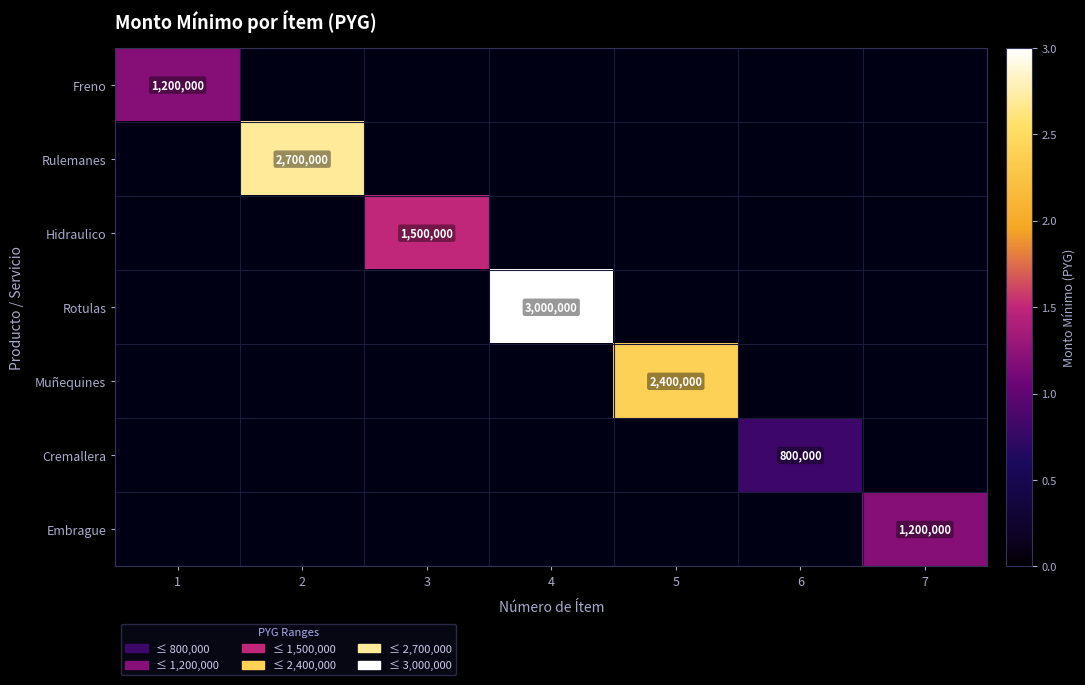

True or false: Muñequines has a value of 762482 at 5.

False